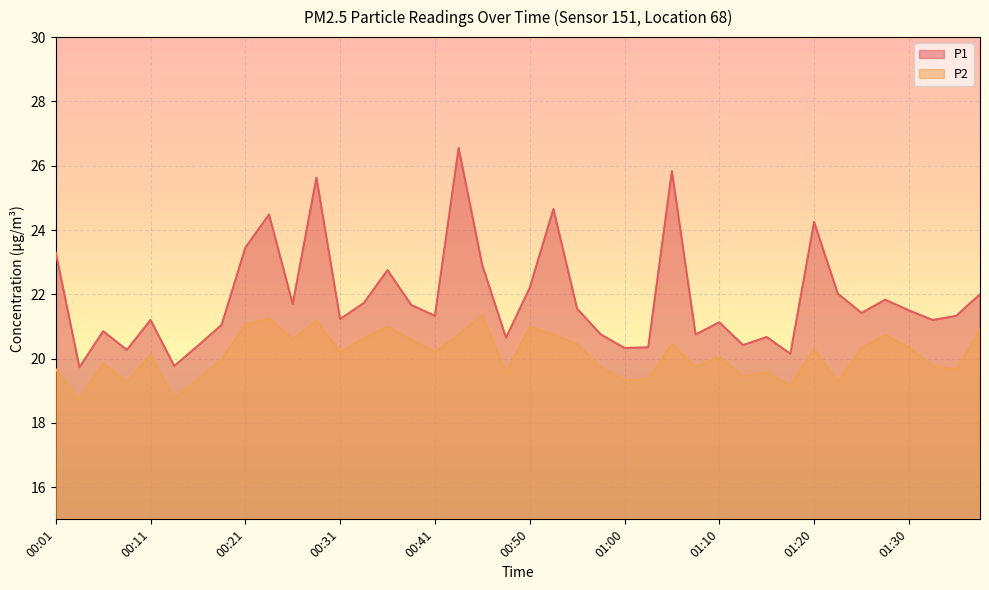

Where does the P2 series first go above 20?

00:11